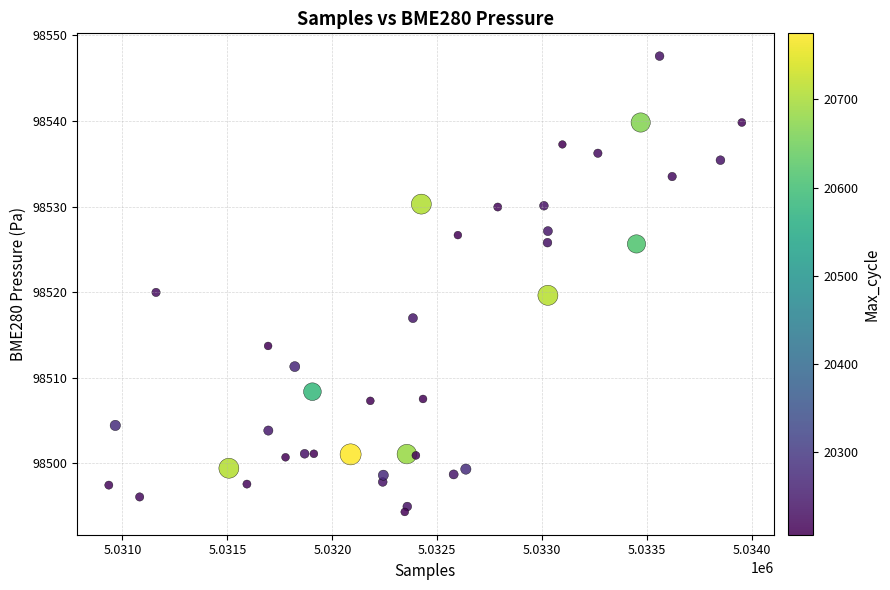

What is the range of Y values (max minus min)?

53.2